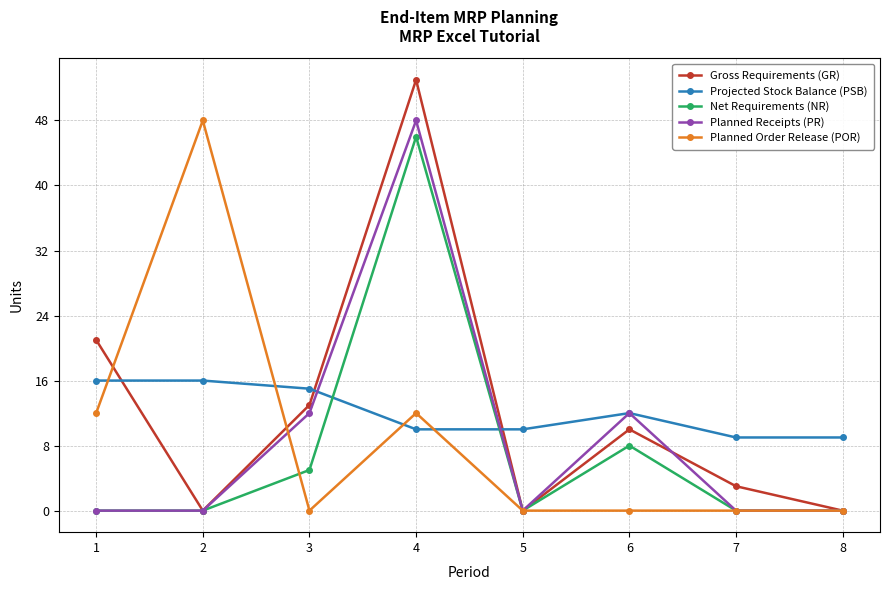

Is the value of Projected Stock Balance (PSB) at 4 greater than the value of Planned Order Release (POR) at 6?

Yes